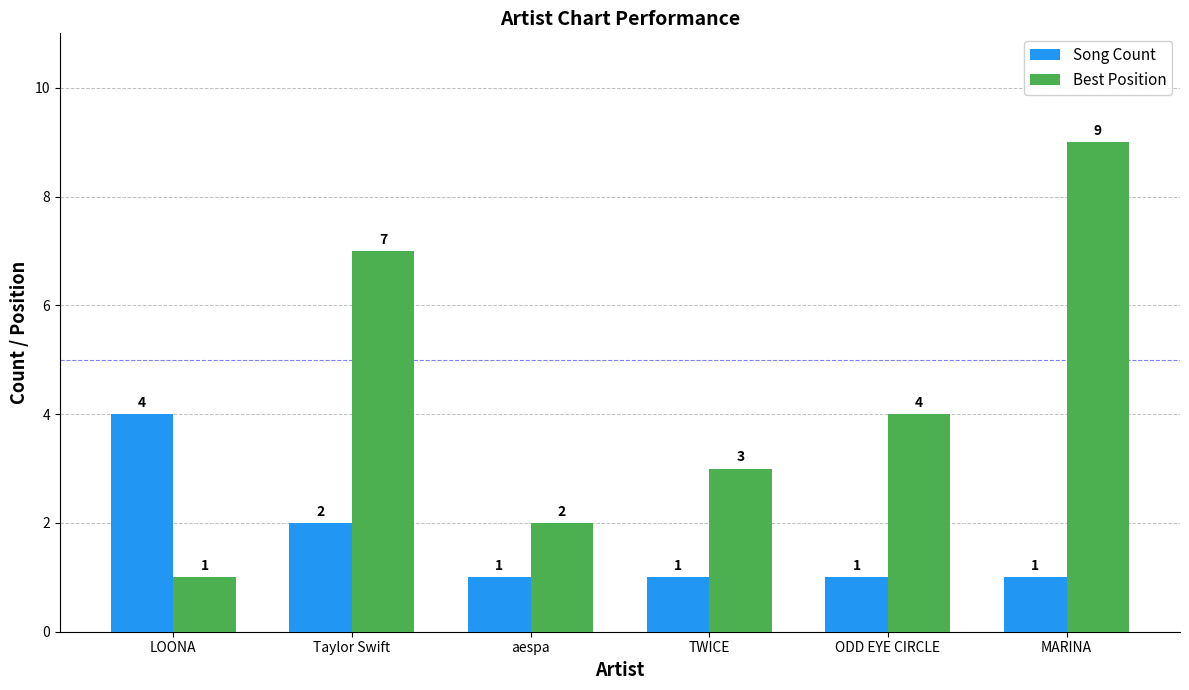

Is it true that Best Position equals 1 at LOONA?

True